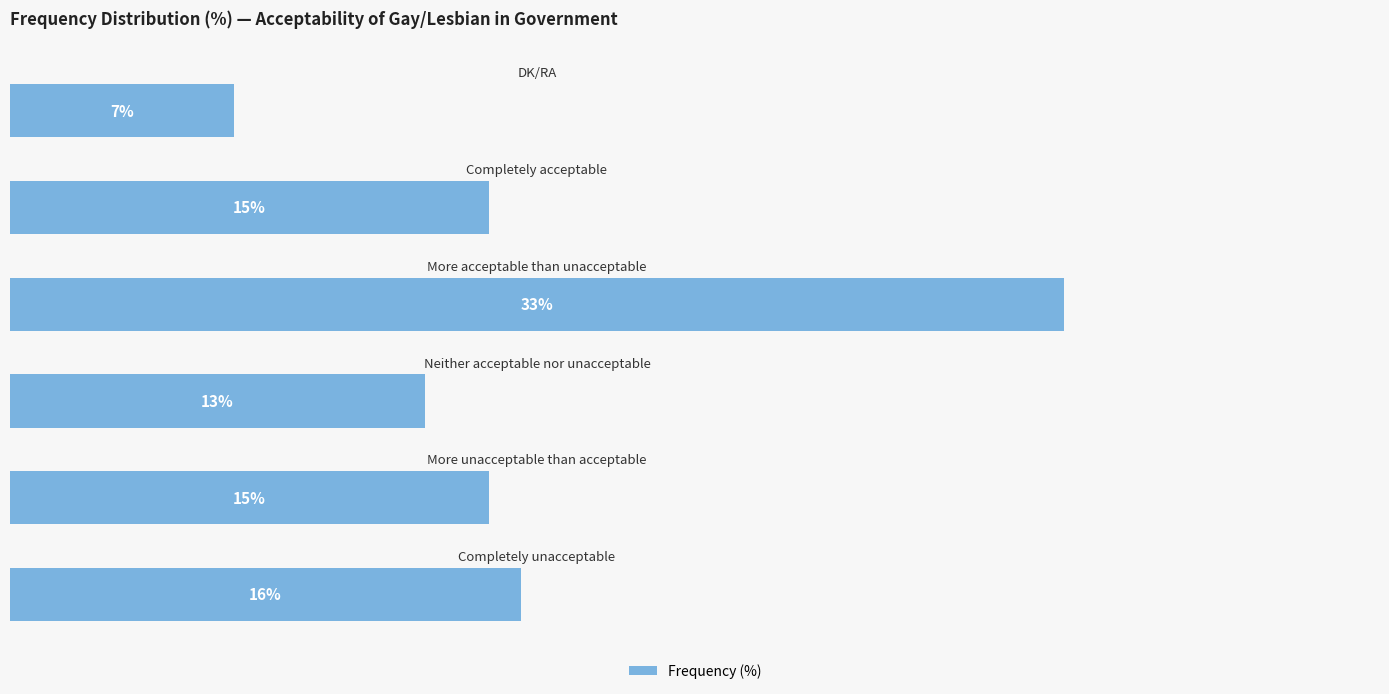

What is the minimum value shown in the chart?

7